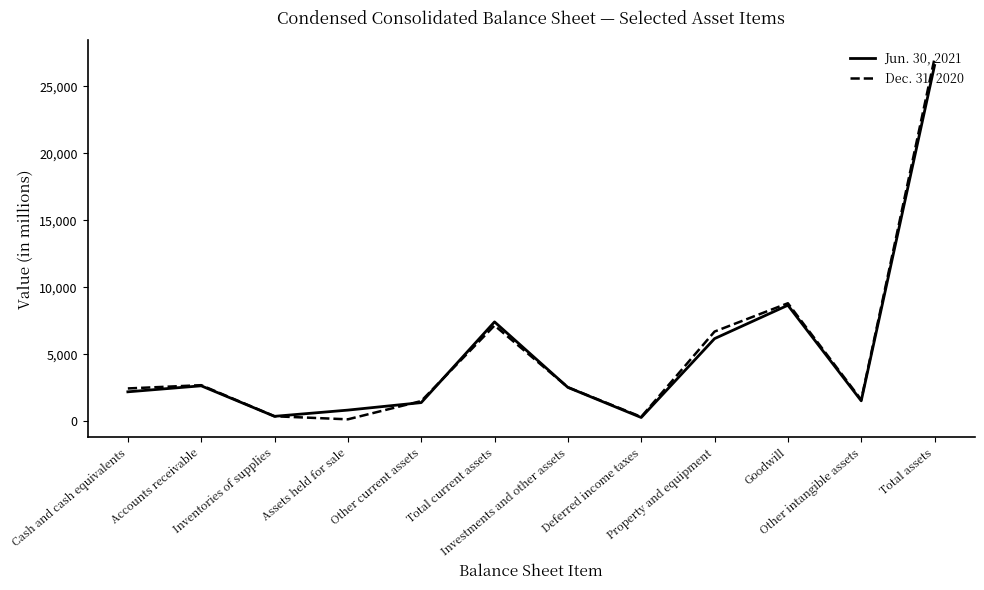

Rank the series by their average value, from lowest to highest.

Jun. 30, 2021, Dec. 31, 2020